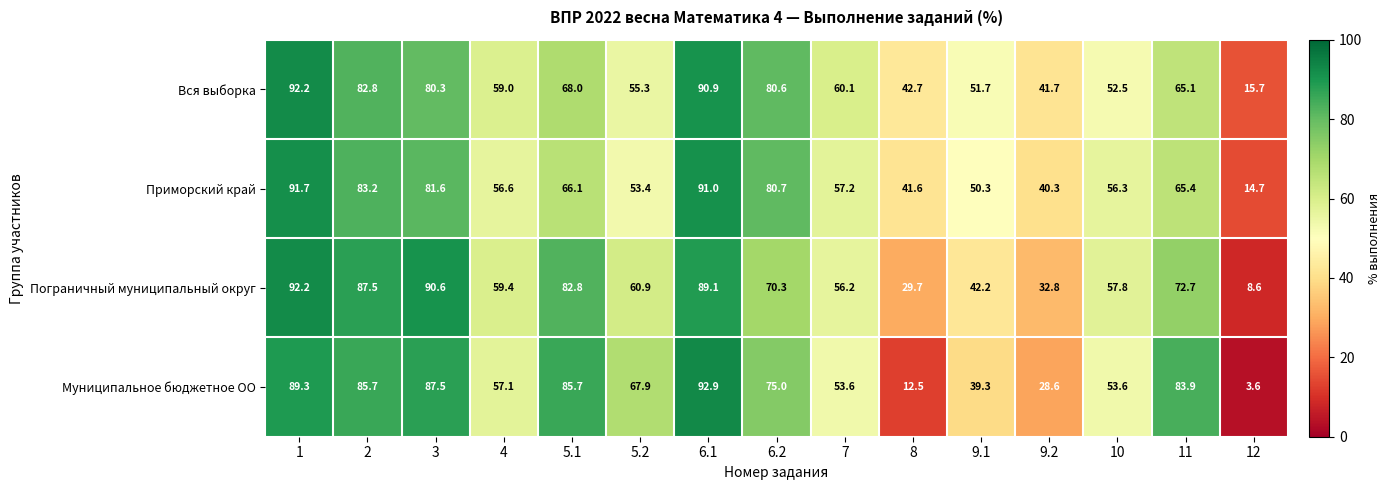

The Приморский край series shows 27.9 at 9.1. True or false?

False